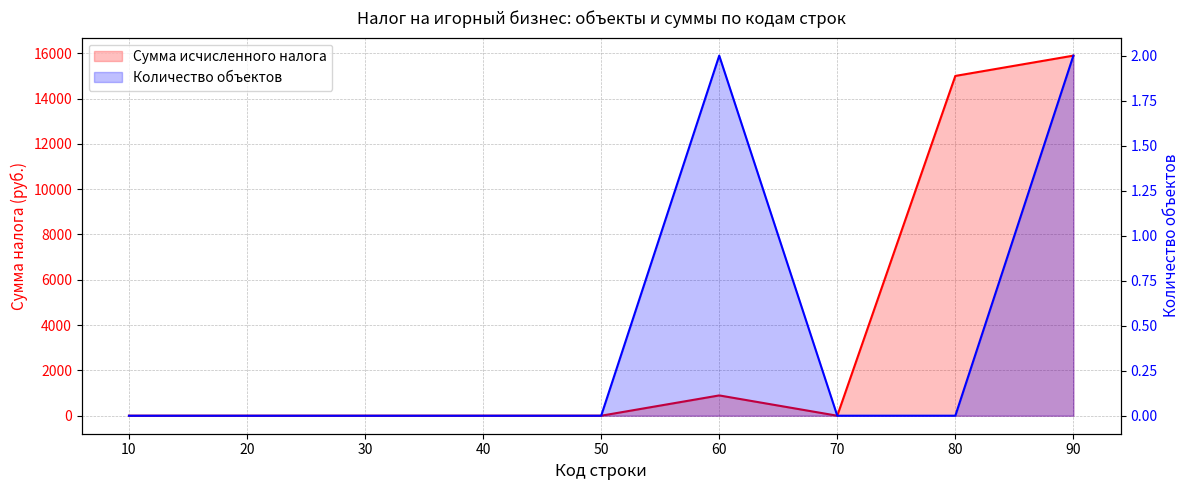

What is the total value across all series at 60?

898